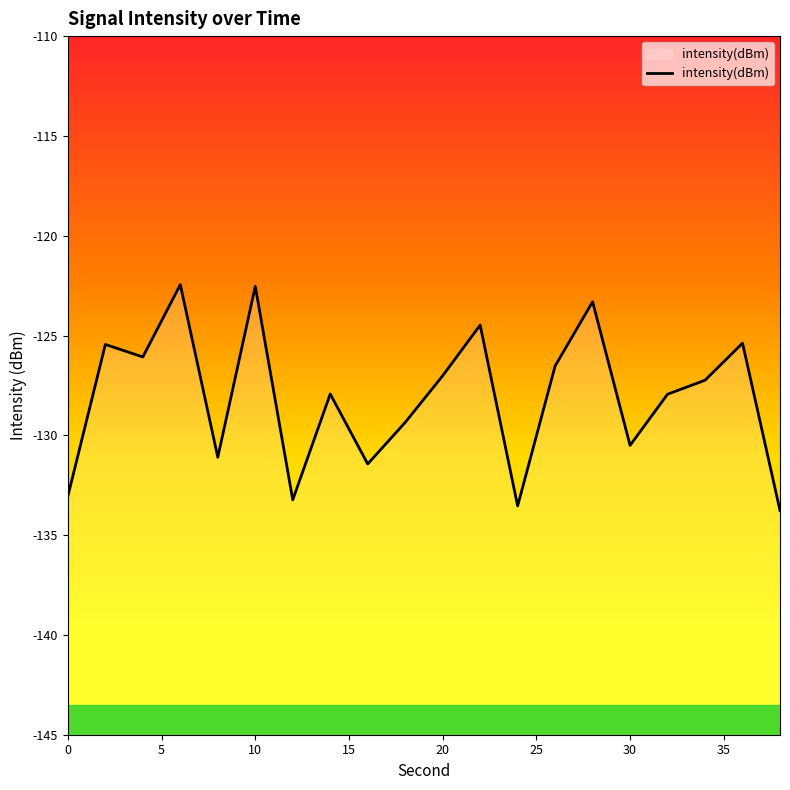

Between 6 and 10, which is larger?

6